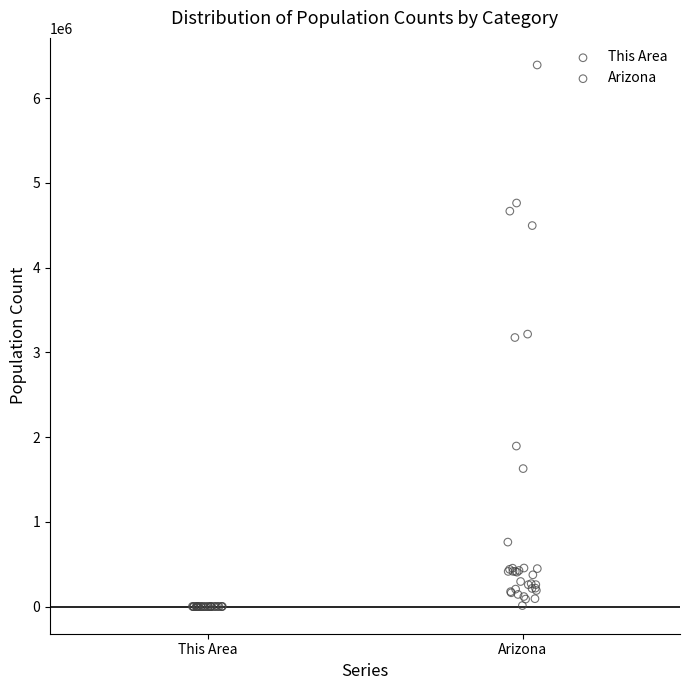

Which series reaches the maximum Y coordinate?

Arizona